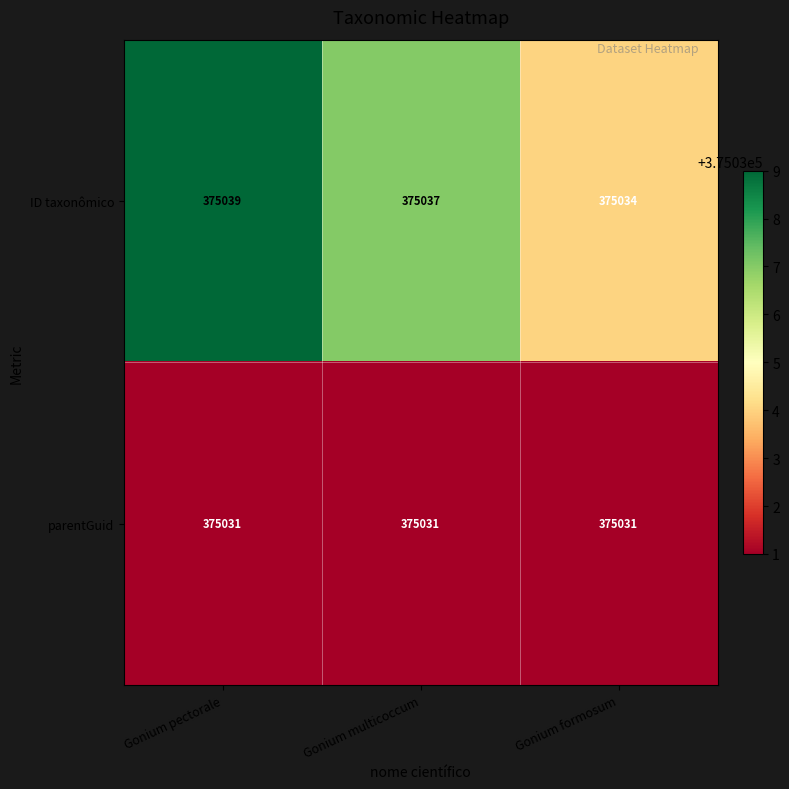

Rank the series at Gonium multicoccum from lowest to highest value.

parentGuid, ID taxonômico